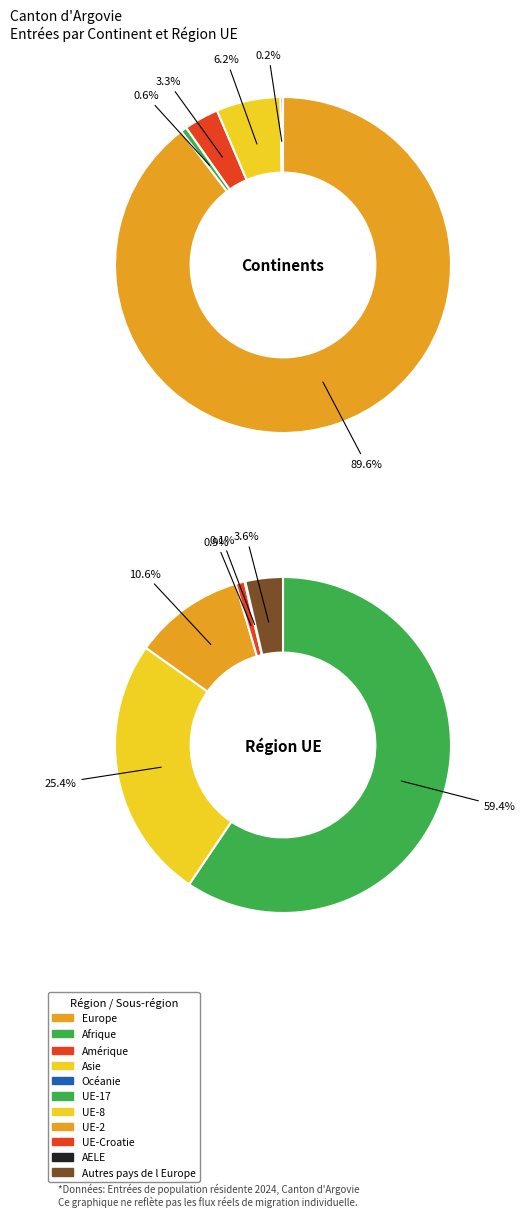

What is the change in value from Afrique to Océanie?

-26